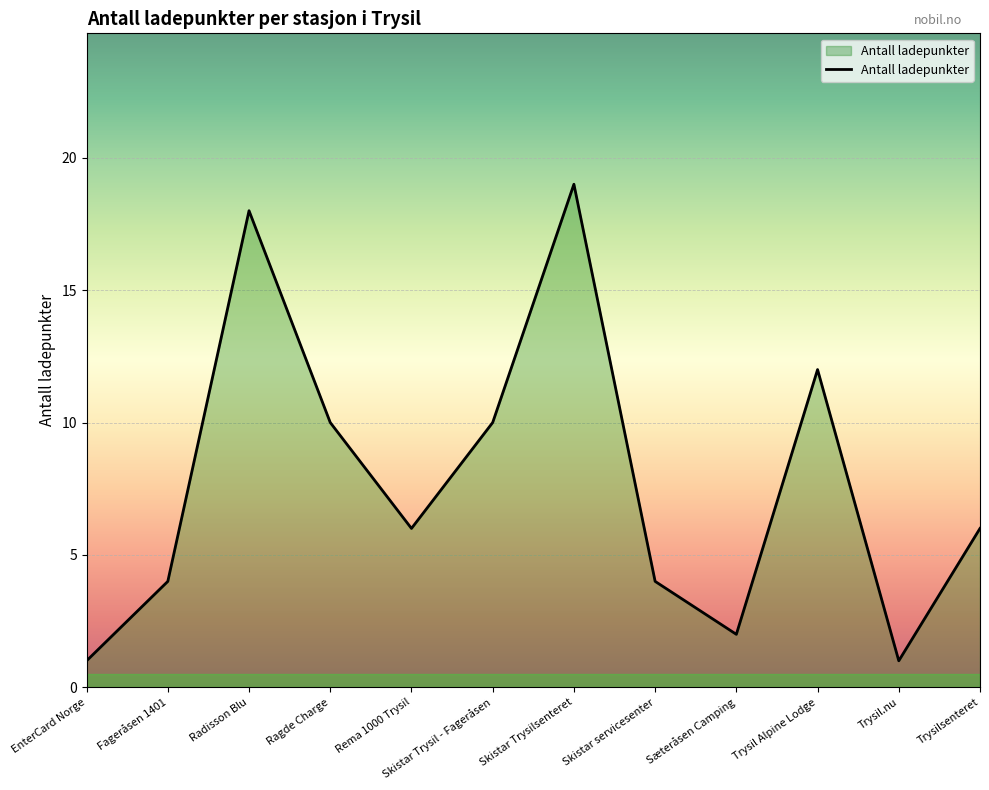

Reading right to left, transcribe all the data shown in this chart.

Trysilsenteret=6	Trysil.nu=1	Trysil Alpine Lodge=12	Sæteråsen Camping=2	Skistar servicesenter=4	Skistar Trysilsenteret=19	Skistar Trysil - Fageråsen=10	Rema 1000 Trysil=6	Ragde Charge=10	Radisson Blu=18	Fageråsen 1401=4	EnterCard Norge=1